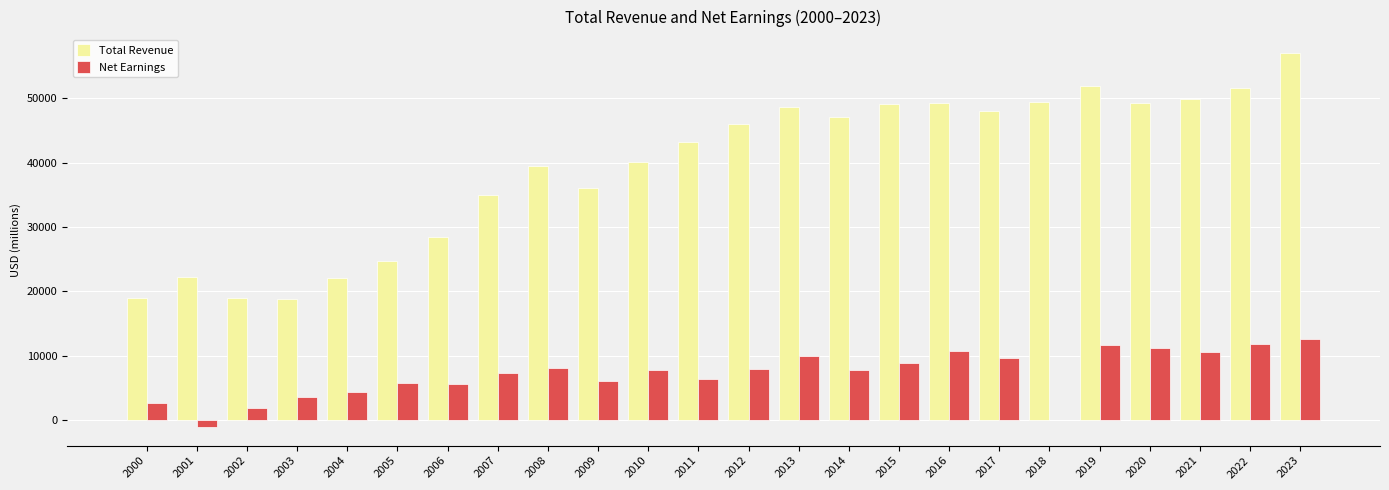

What is the maximum value shown in the chart?

56998